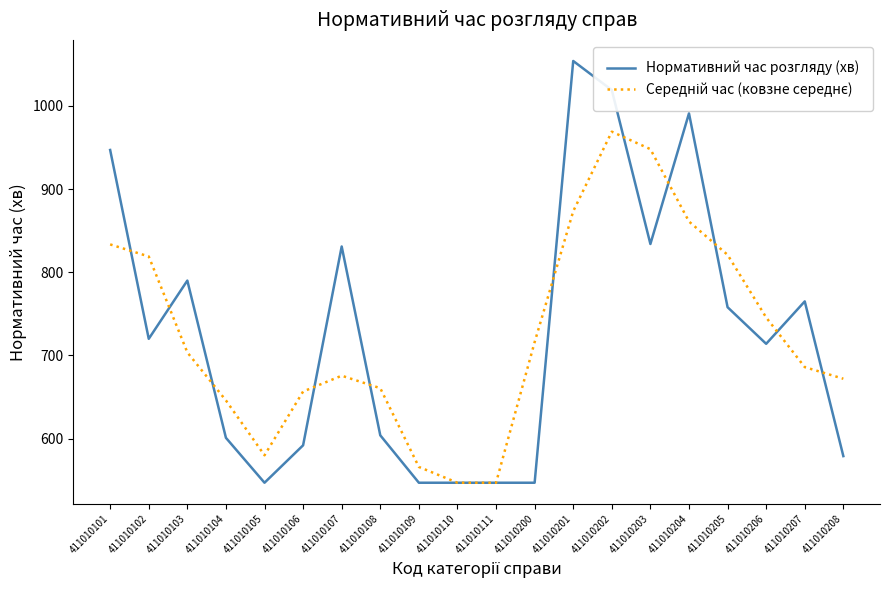

What is the minimum value for Нормативний час розгляду (хв)?

547.0